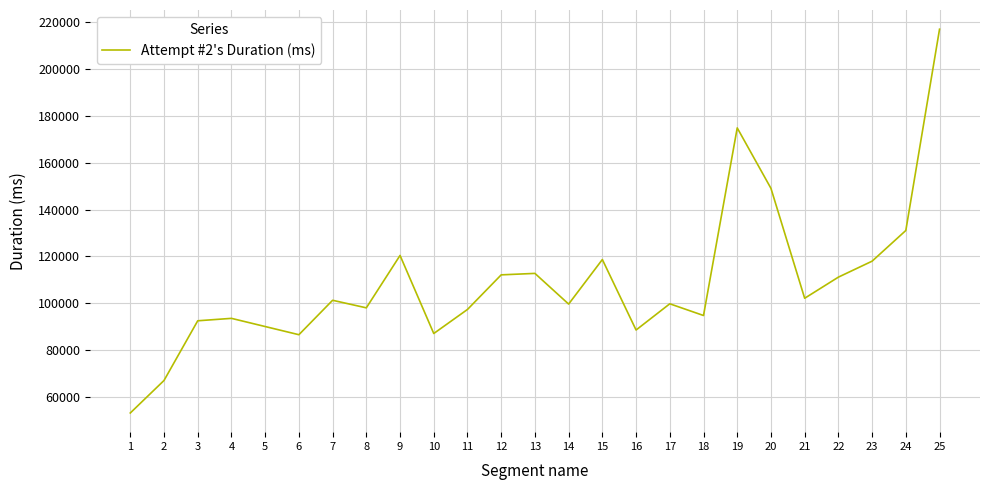

What is the sum of the values at 18 and 20?

243863